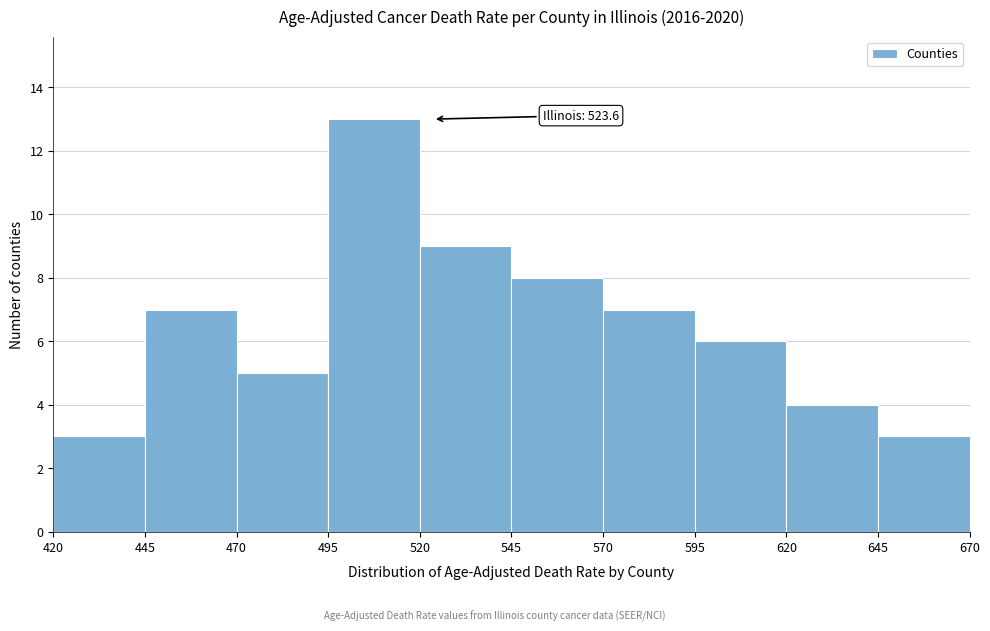

Over which range of the x-axis is the bar tallest?

495 to 520